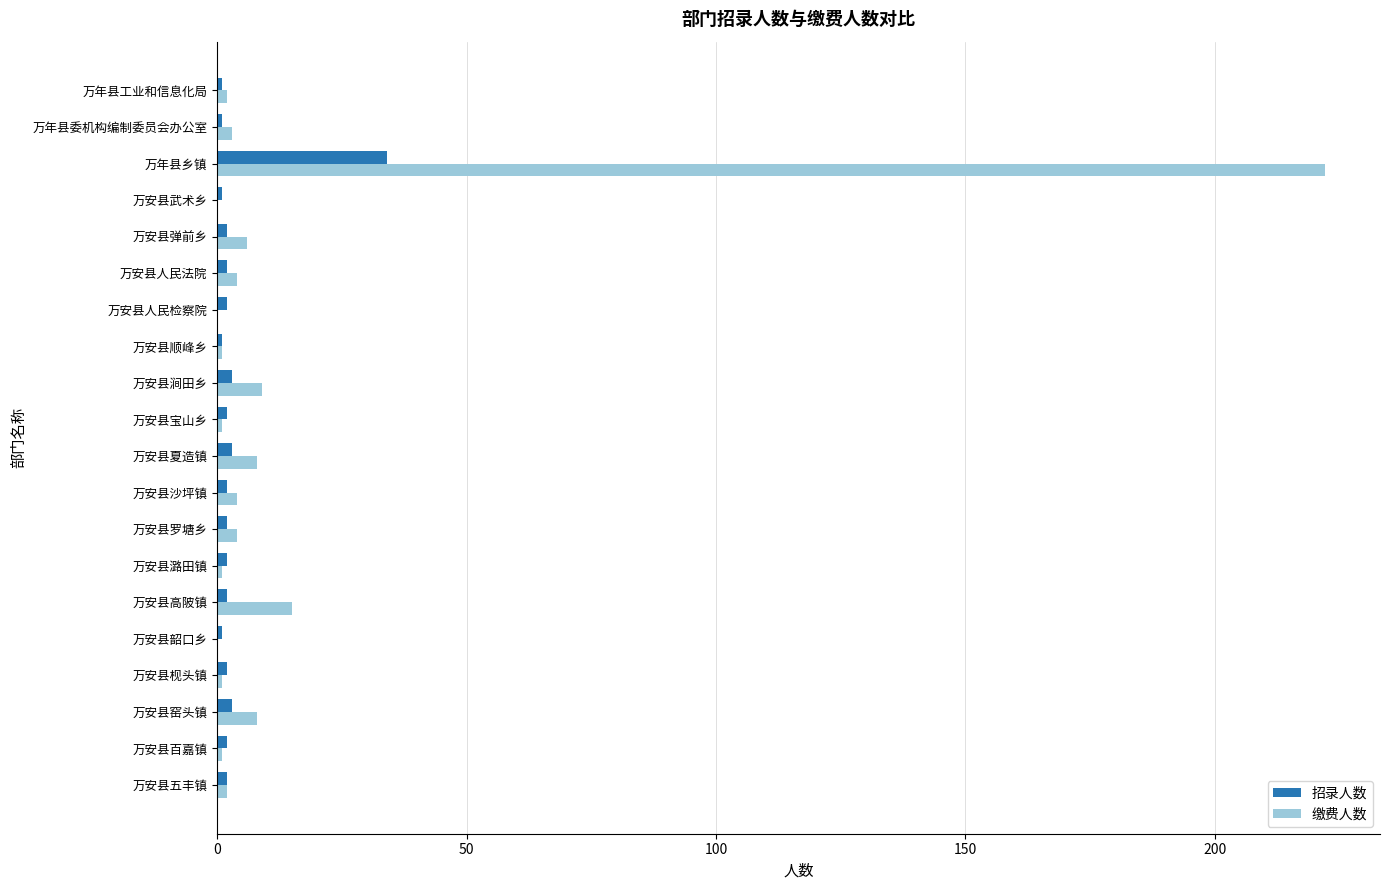

Is the value of 招录人数 at 万年县委机构编制委员会办公室 greater than the value of 缴费人数 at 万安县夏造镇?

No